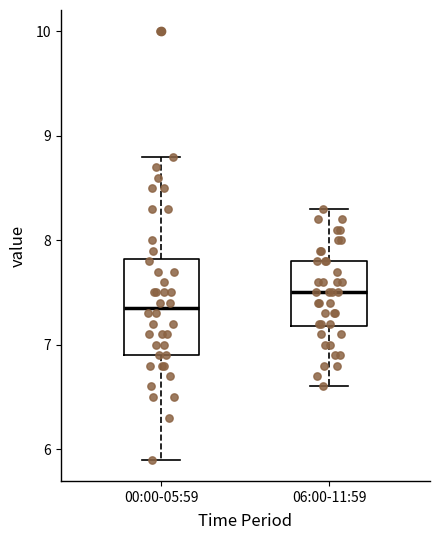

Reading left to right, transcribe this box plot: for each box, give where its median line is, the range the box spans, and where its two whiskers end, as read against the y-axis. The values are not printed on the chart, so give them approximately, as read against the axis.

00:00-05:59: median 7.4, box 6.9 to 7.8, whiskers 5.9 to 8.8
06:00-11:59: median 7.5, box 7.2 to 7.8, whiskers 6.6 to 8.3